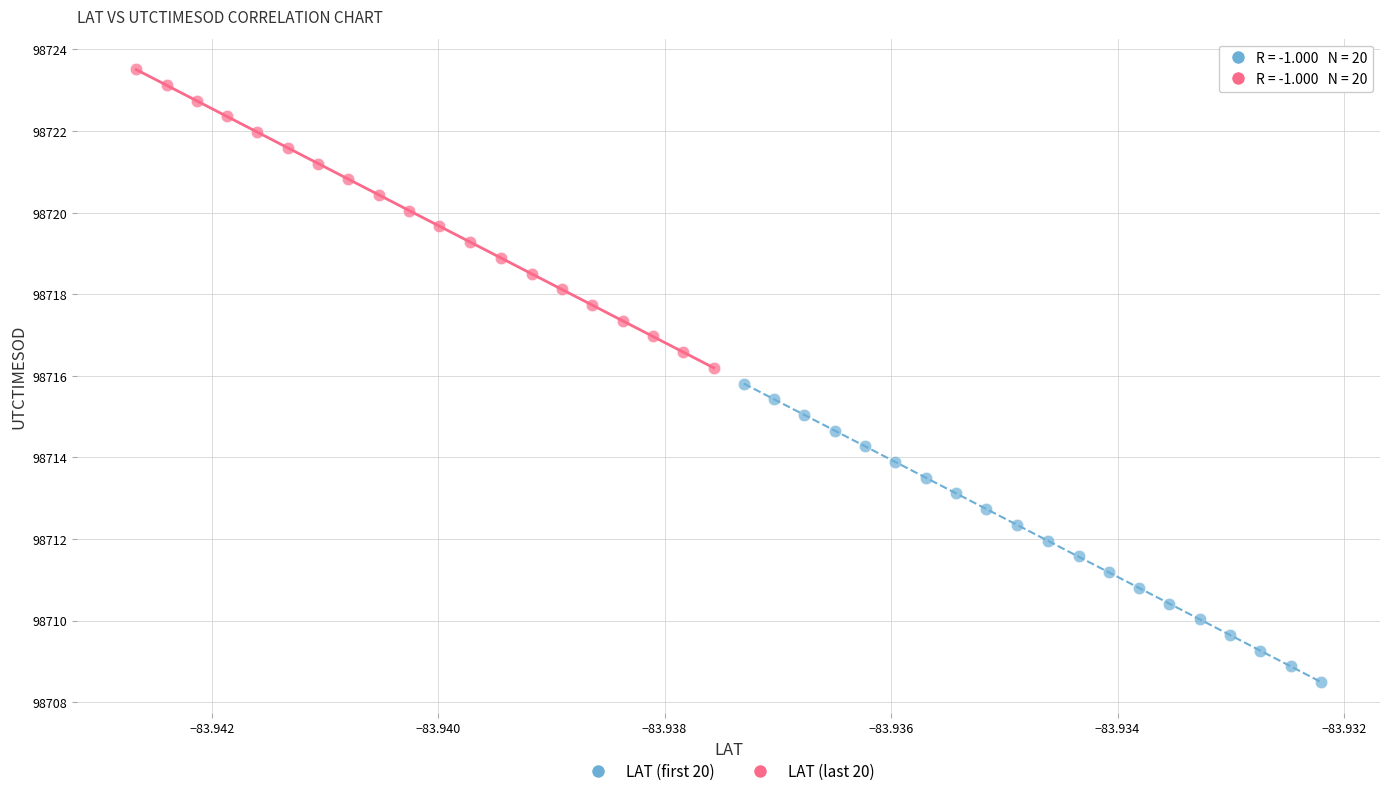

Which series contains the highest Y value?

LAT (last 20)